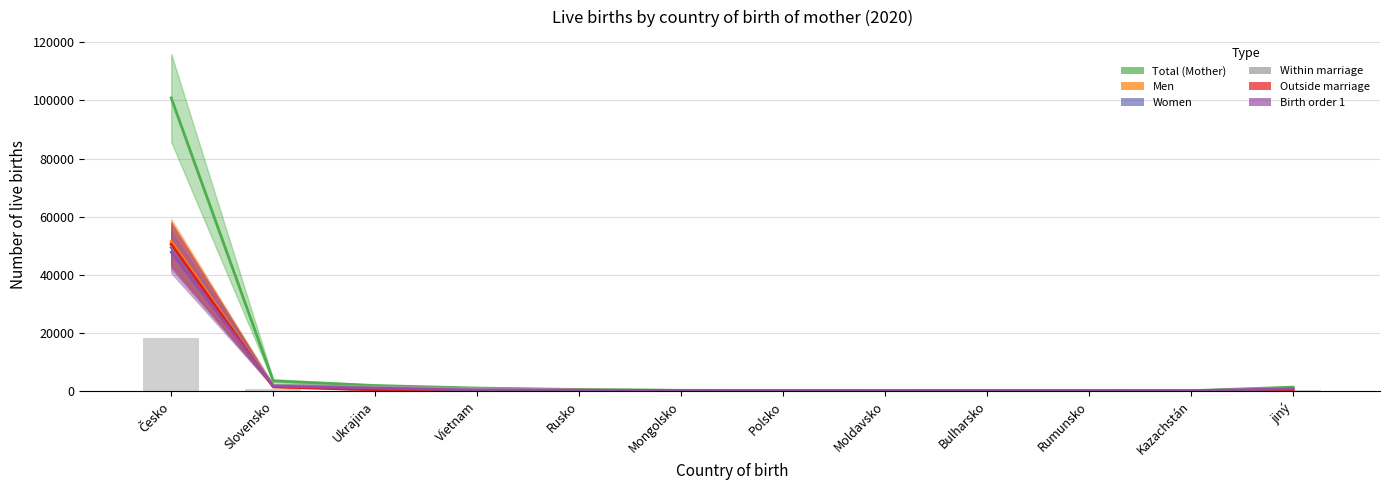

Reading left to right, transcribe all the data shown in this chart.

Total (Mother): 100836	3507	1898	1029	525	256	211	197	137	136	126	1342
Men: 51472	1783	998	546	289	103	104	103	56	64	69	689
Women: 49364	1724	900	483	236	153	107	94	81	72	57	653
Within marriage: 50321	2026	1488	828	420	202	128	156	53	88	87	995
Outside marriage: 50515	1481	410	201	105	54	83	41	84	48	39	347
Birth order 1: 47790	1697	1027	320	292	76	106	91	72	83	72	788